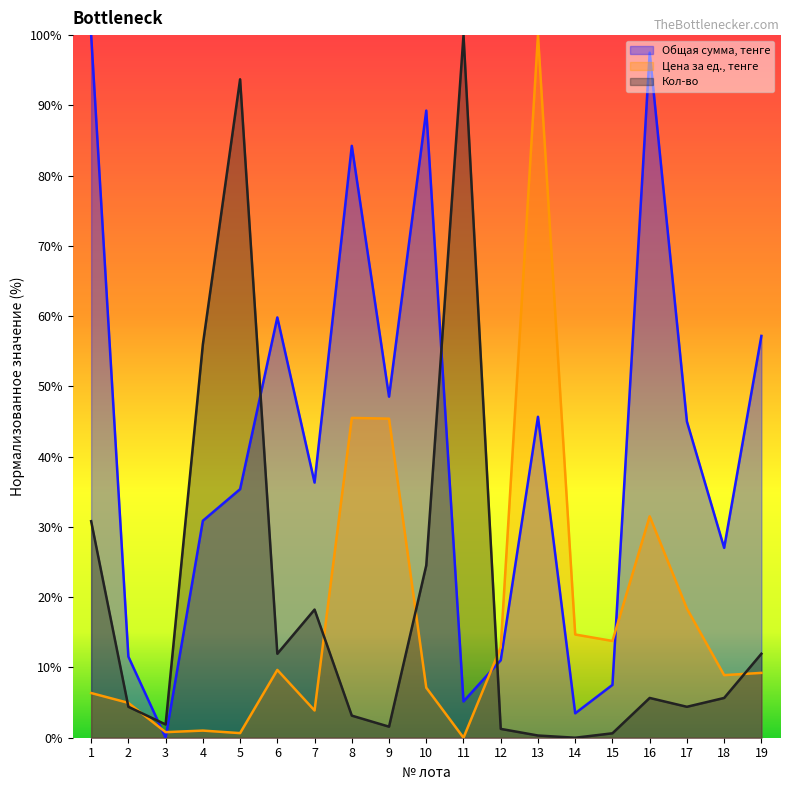

How many values in Общая сумма, тенге are above zero?

18